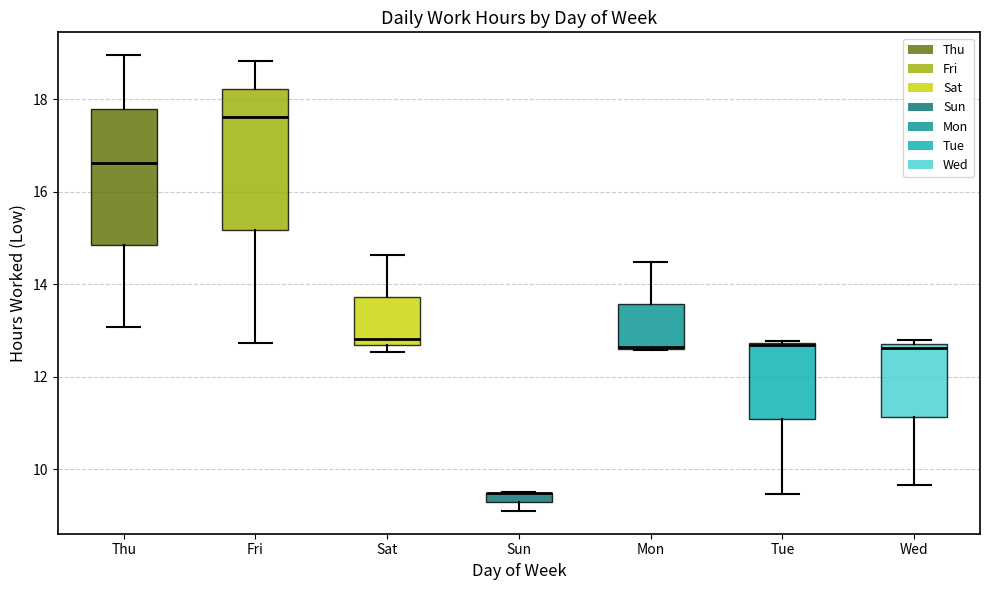

Where is the upper edge of the box for Sun on the y-axis? The values are not printed on the chart, so give them approximately, as read against the axis.

9.4